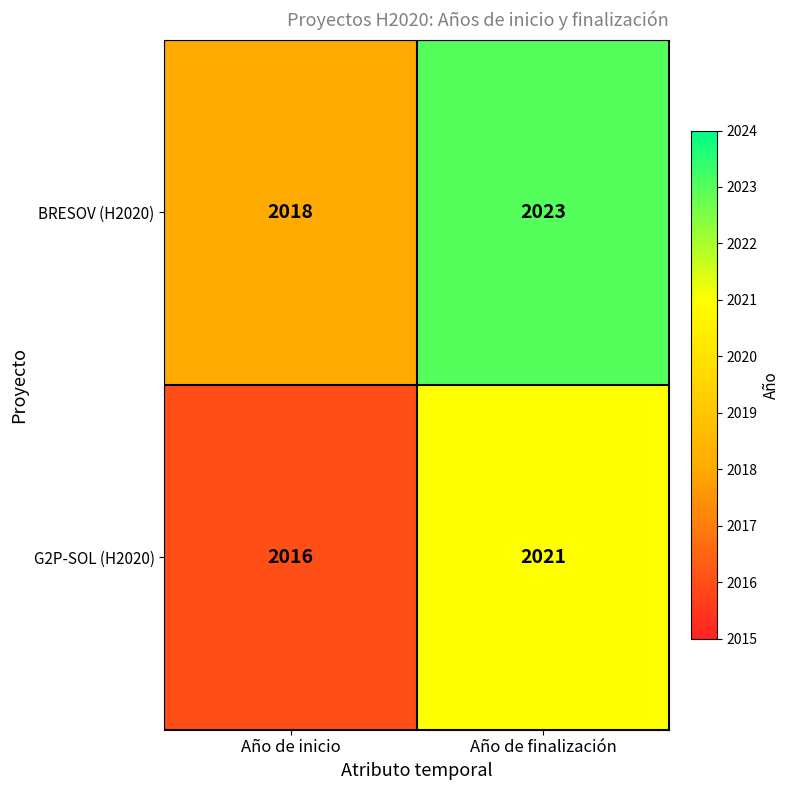

How many distinct data groups are displayed?

2